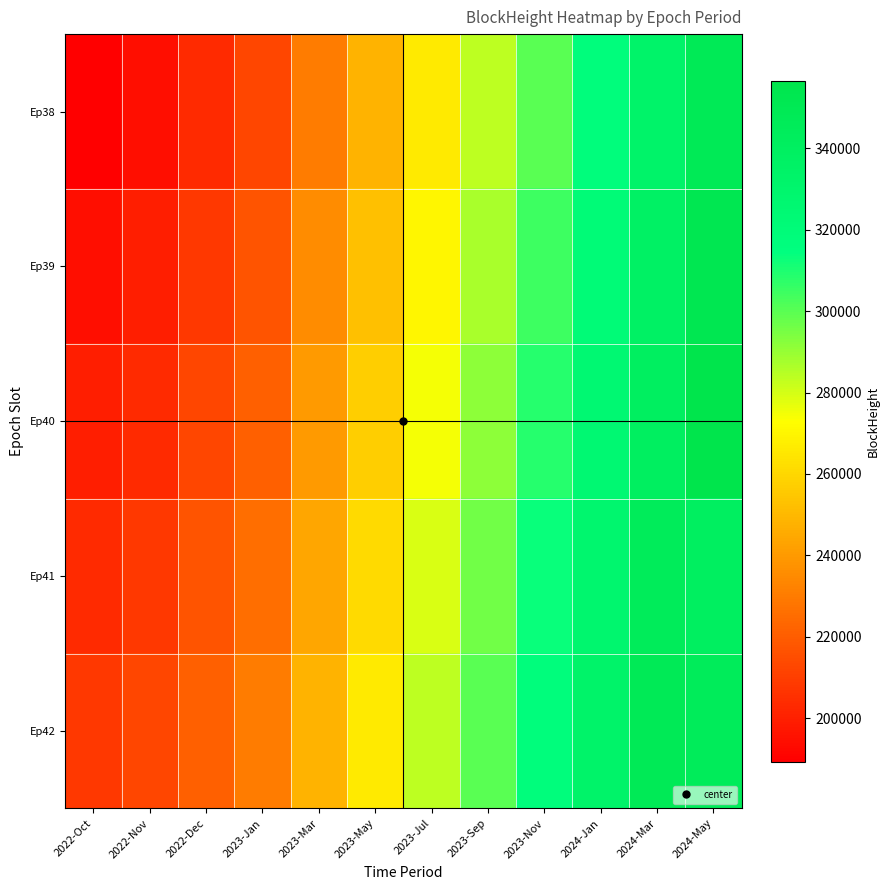

Rank the series by their average value, from highest to lowest.

Ep42, Ep41, Ep40, Ep39, Ep38